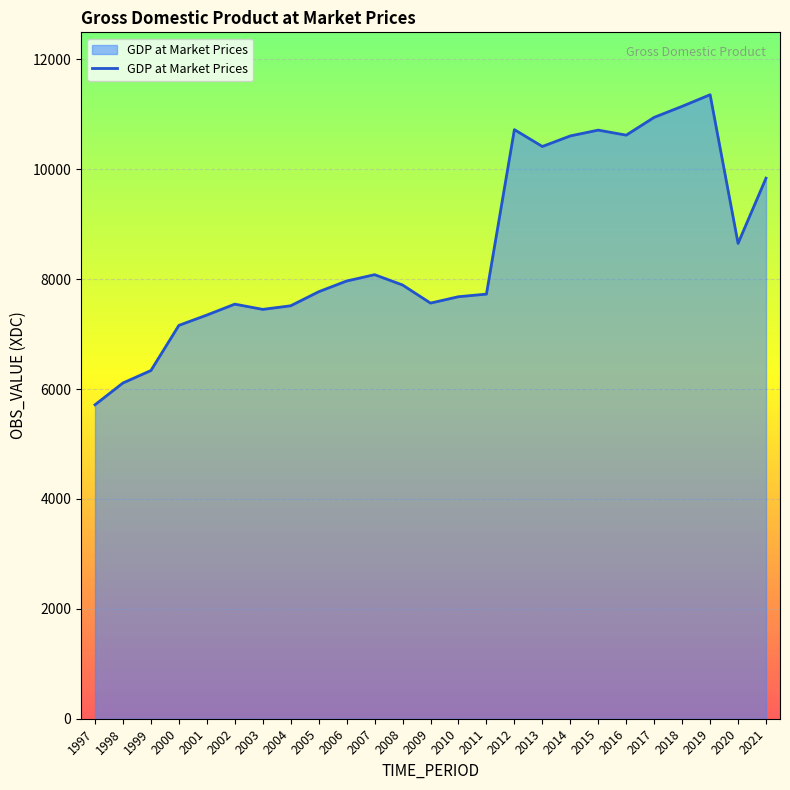

True or false: the data shows 10158.1 at 2004.

False